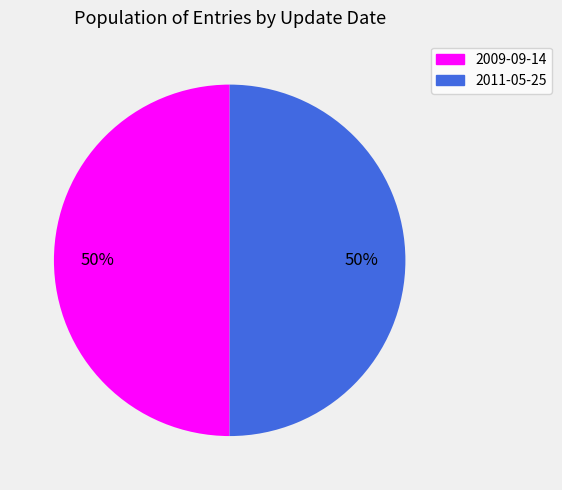

Combined, do 2009-09-14 and 2011-05-25 account for over 50%?

Yes